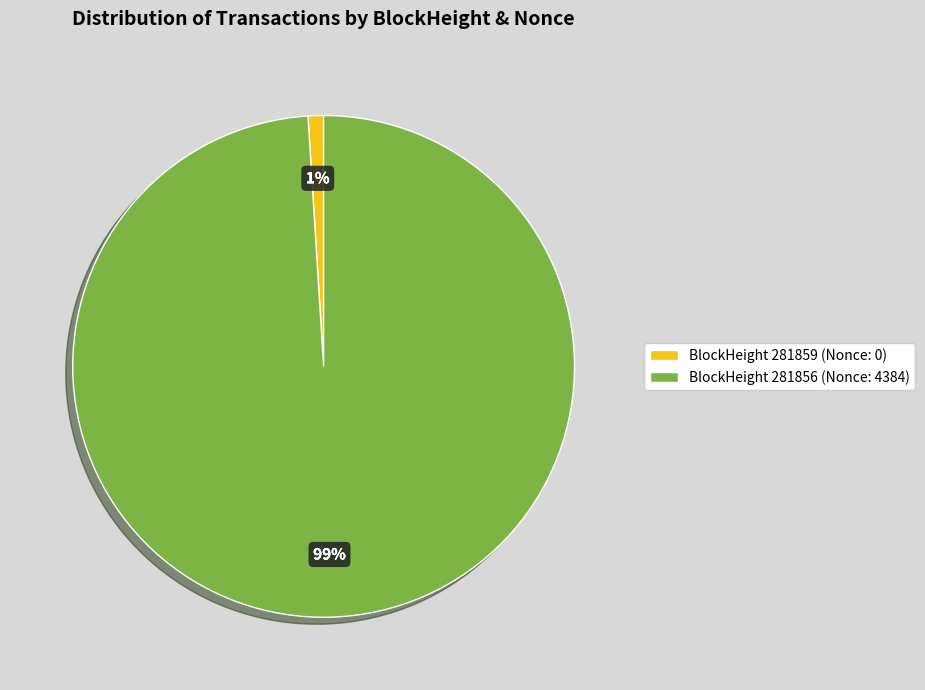

Do BlockHeight 281856 (Nonce: 4384) and BlockHeight 281859 (Nonce: 0) together represent more than half of the pie?

Yes